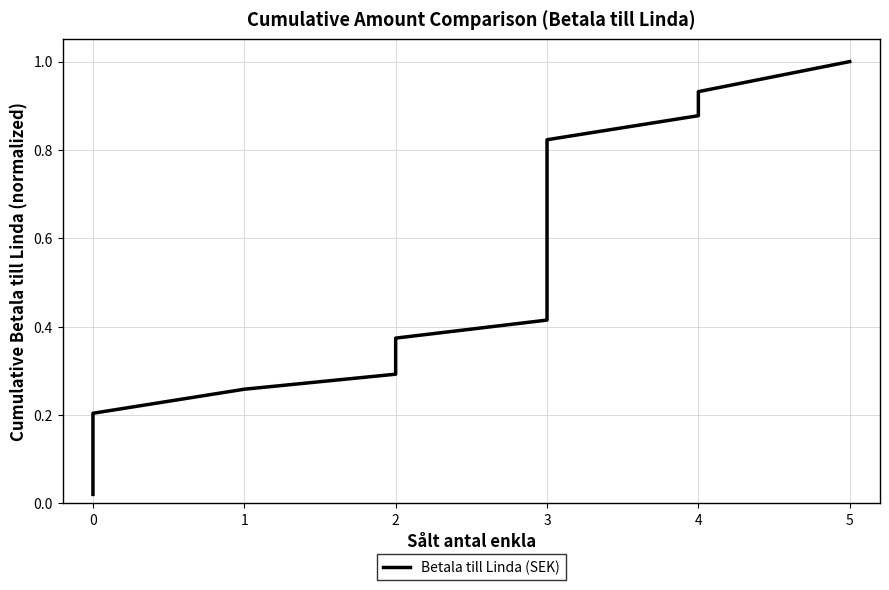

What is the difference between the maximum and minimum values?

1.0